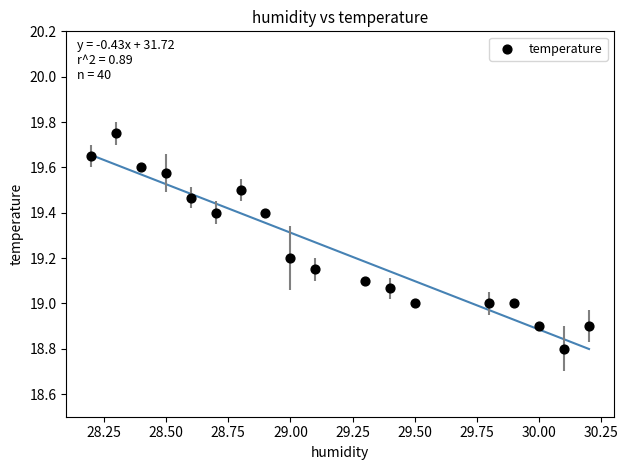

What is the range of X values (max minus min)?

2.0